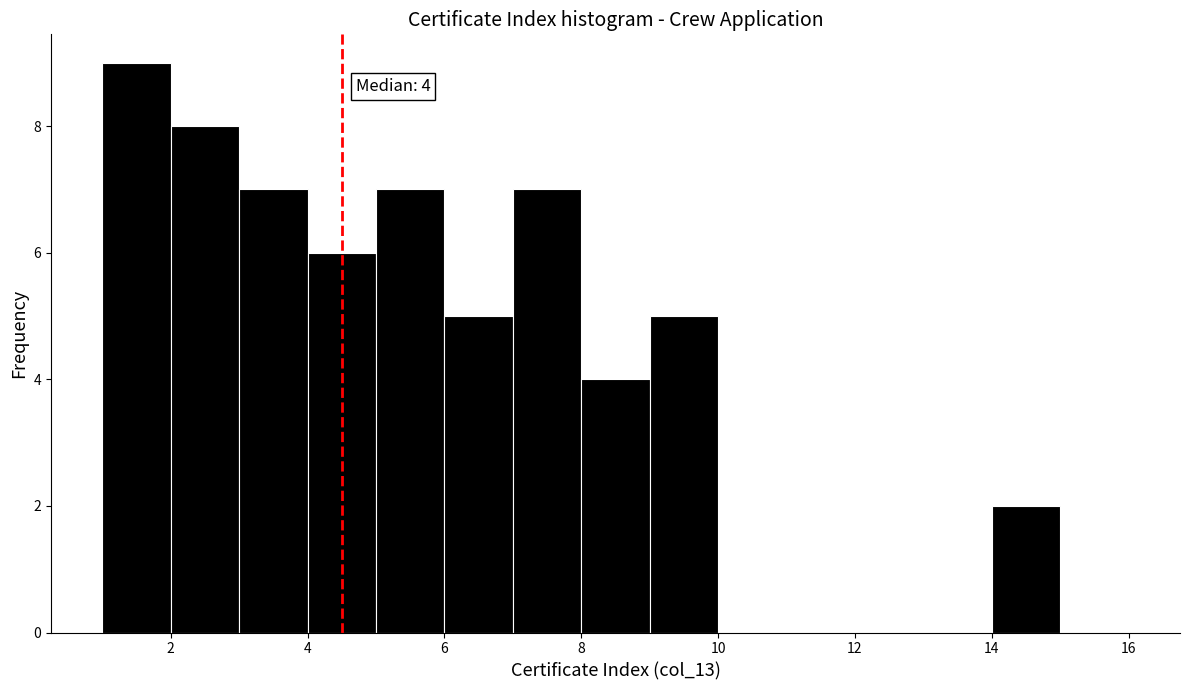

Over which range of the x-axis is the bar tallest?

1 to 2